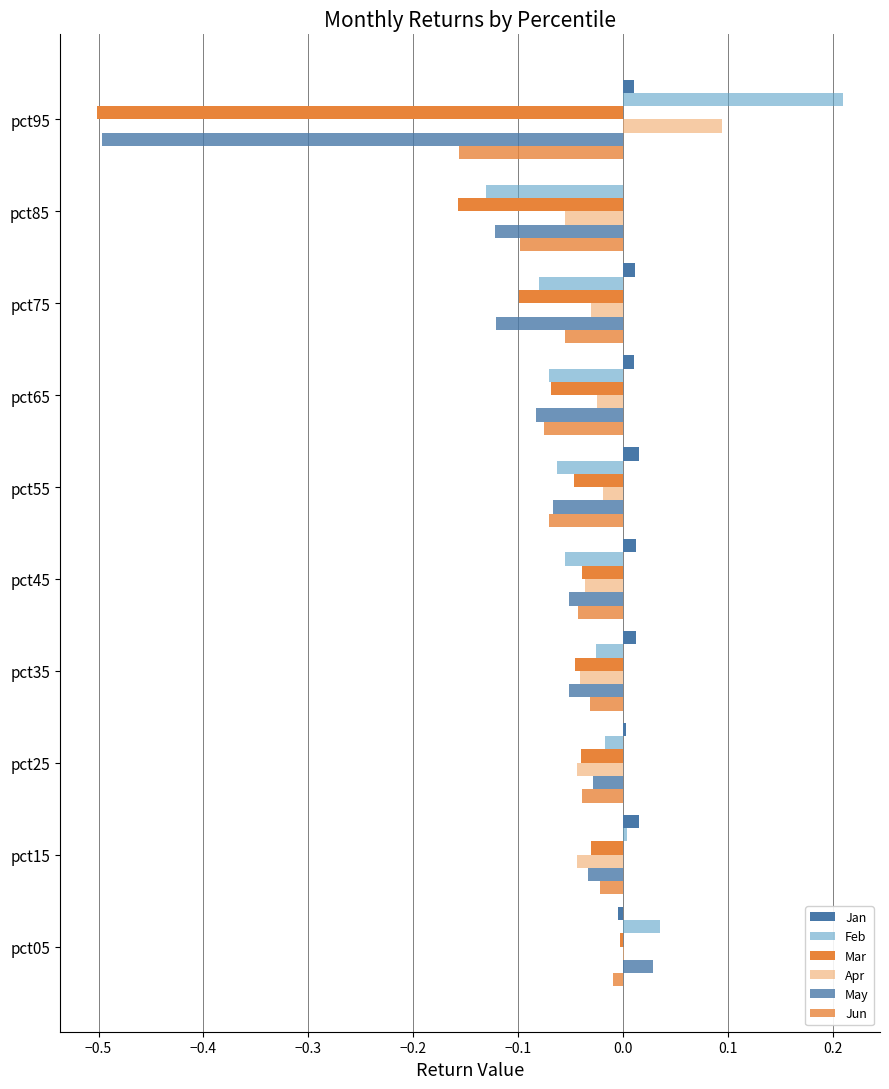

How many distinct data groups are displayed?

6